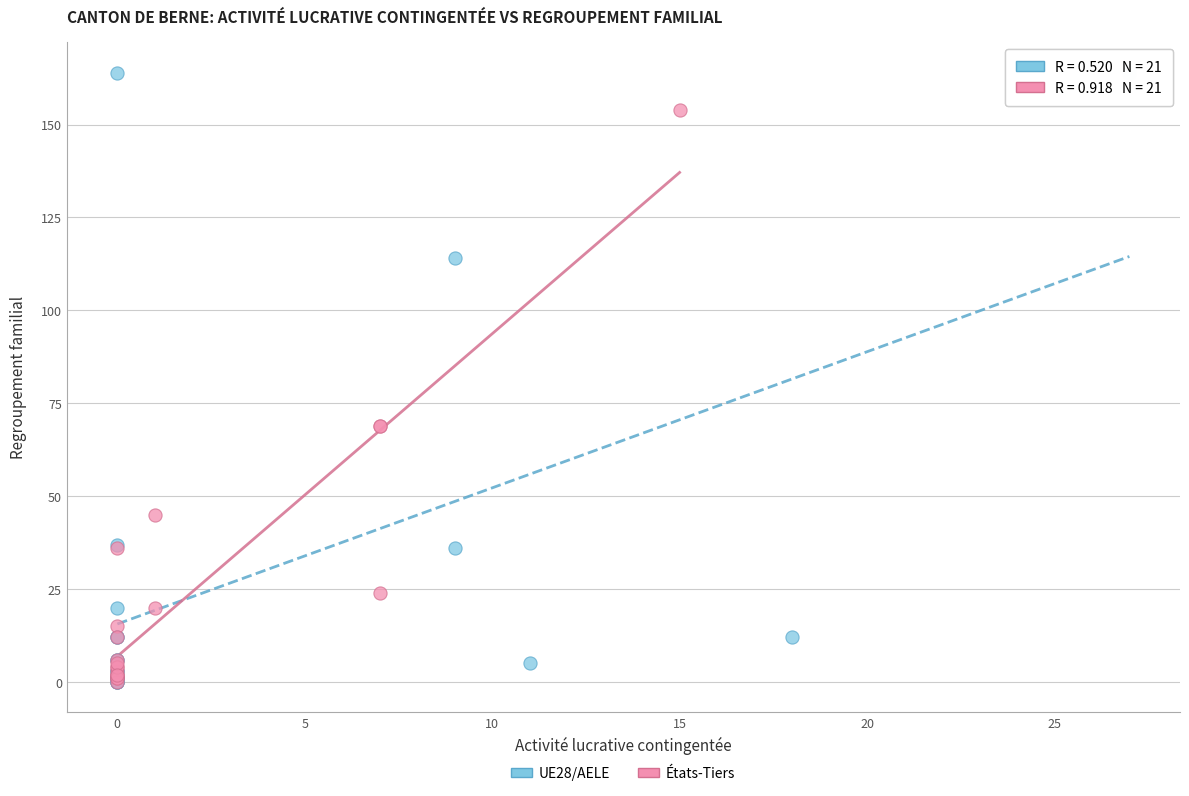

What are all the series names shown in the legend?

UE28/AELE, États-Tiers